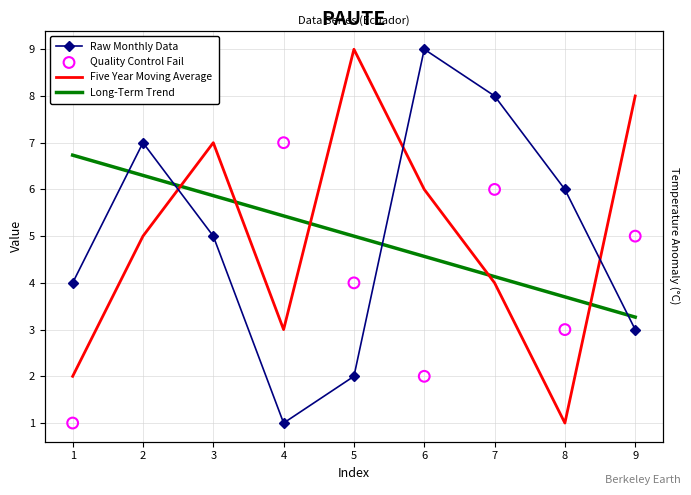

Which series contains the lowest Y value?

col_2